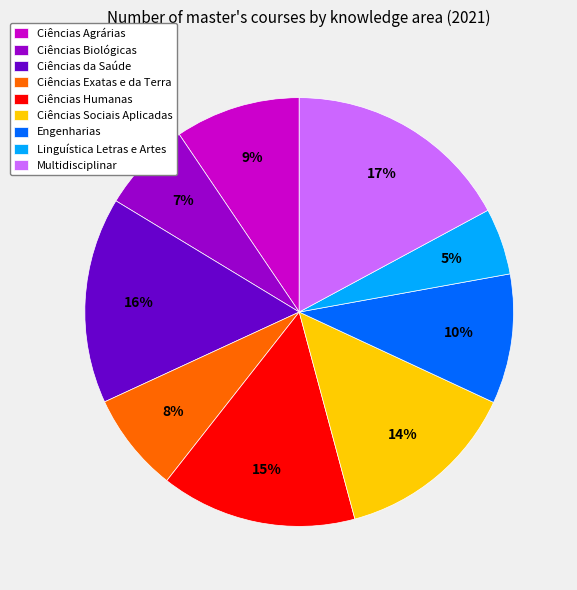

Does Linguística Letras e Artes account for over 50% of the chart?

No